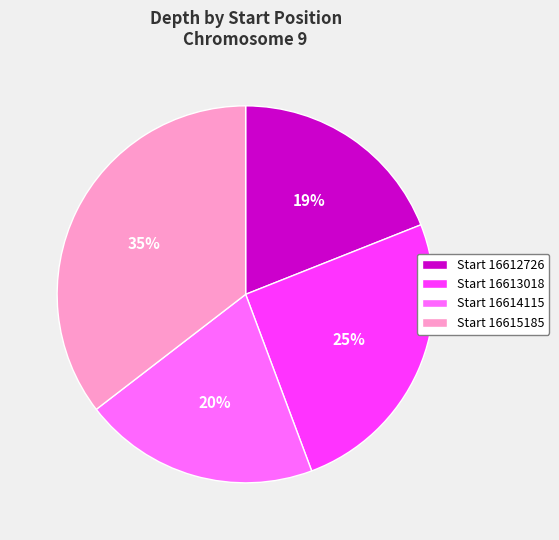

To the nearest percent, what percentage of the pie is Start 16612726?

19%